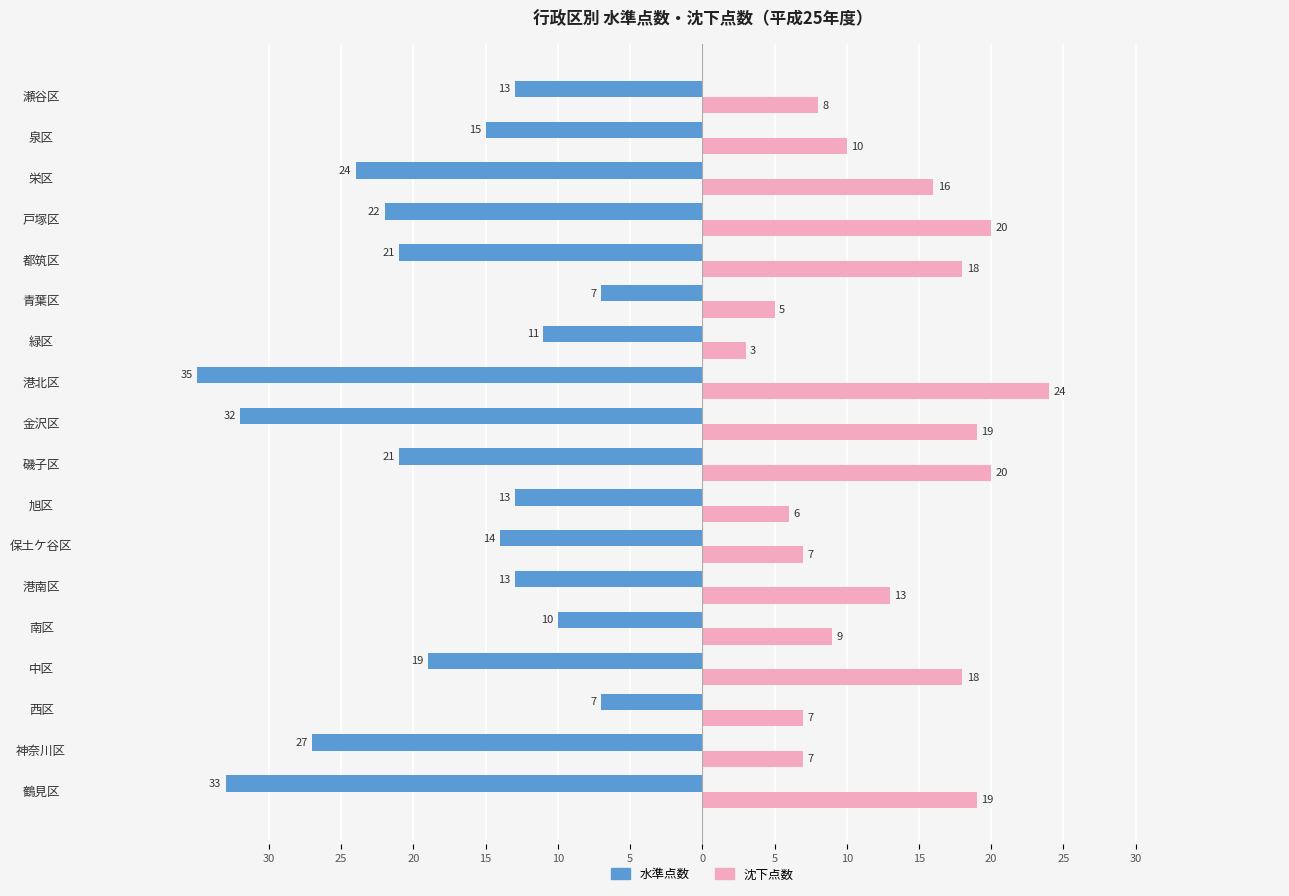

What is the average value of the 沈下点数 series?

13